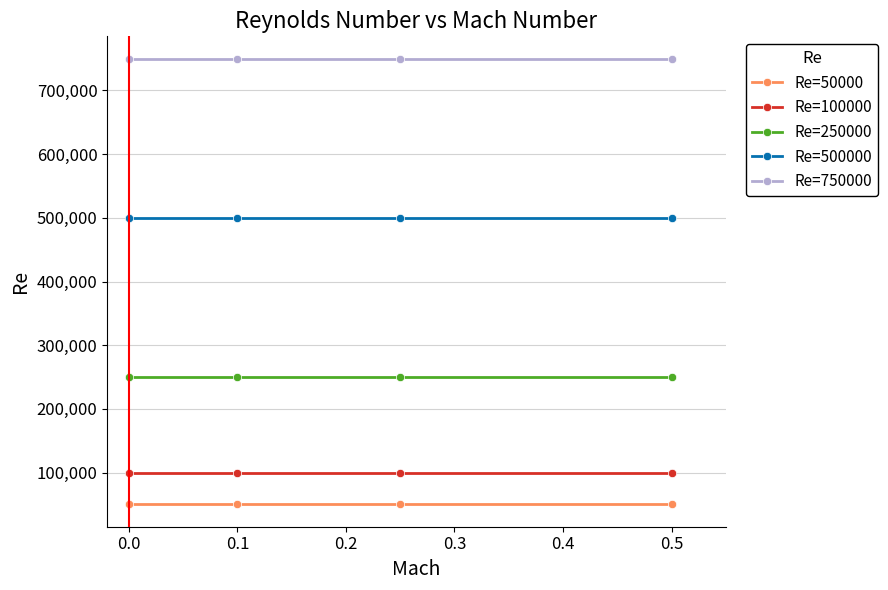

What is the smallest value displayed?

50000